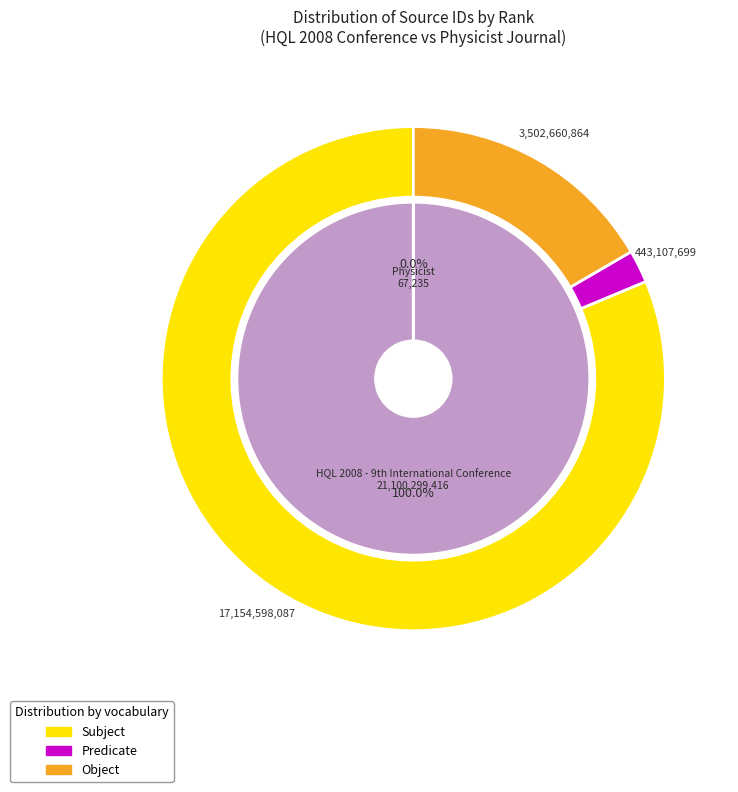

How many slices are in this pie chart?

2